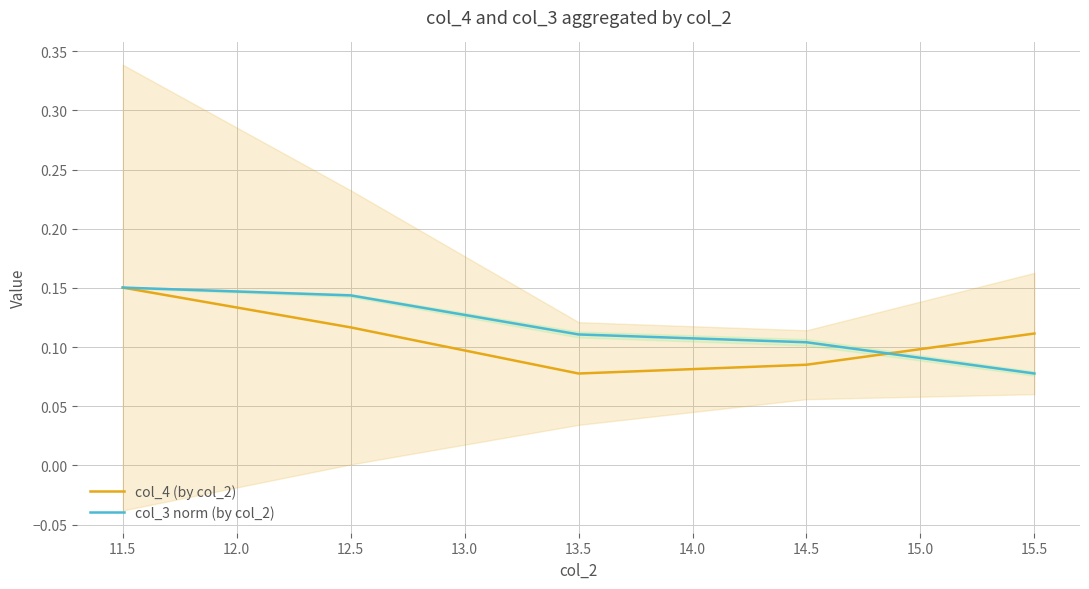

Is the value of col_3 norm (by col_2) at 14.5 greater than the value of col_4 (by col_2) at 11.5?

No